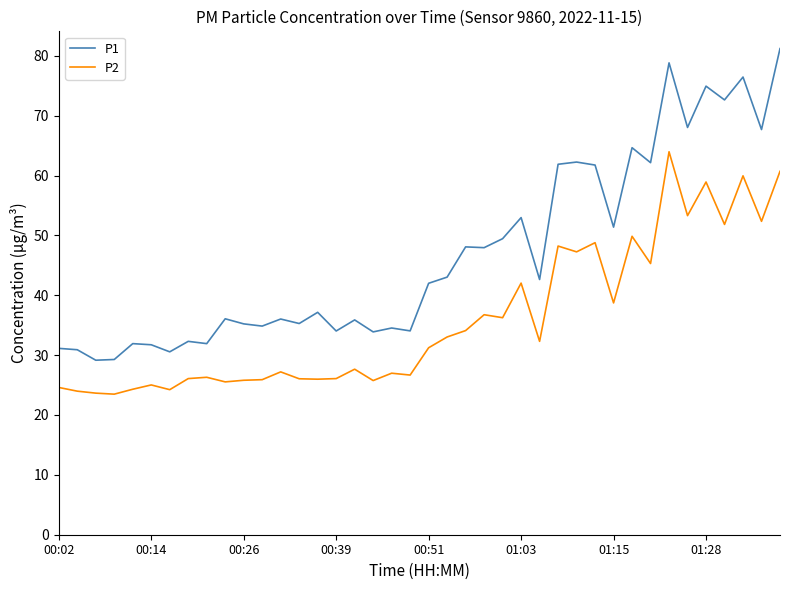

Which series has the widest spread of values?

P1